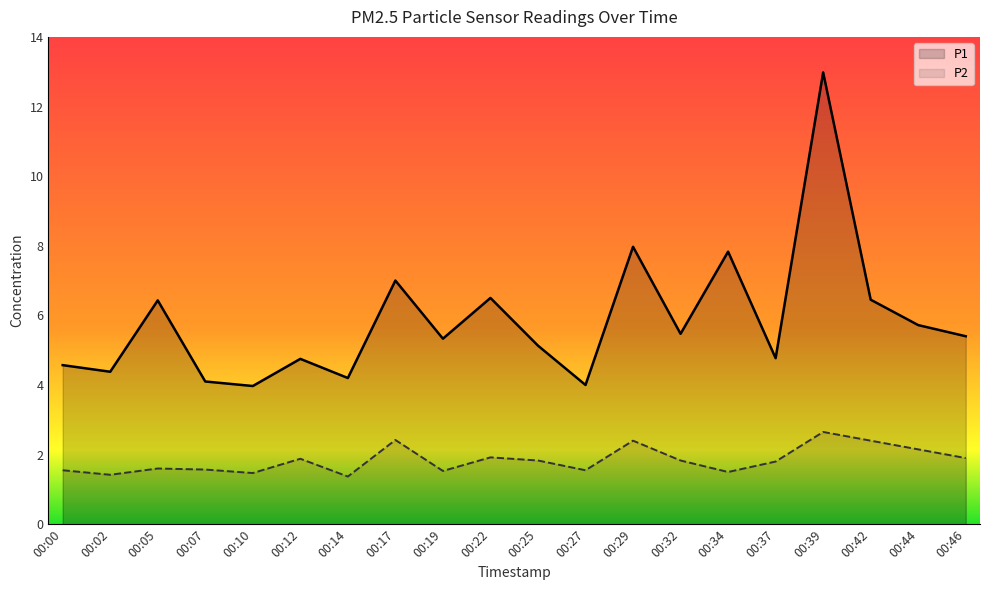

Which series has the largest total across all categories?

P1